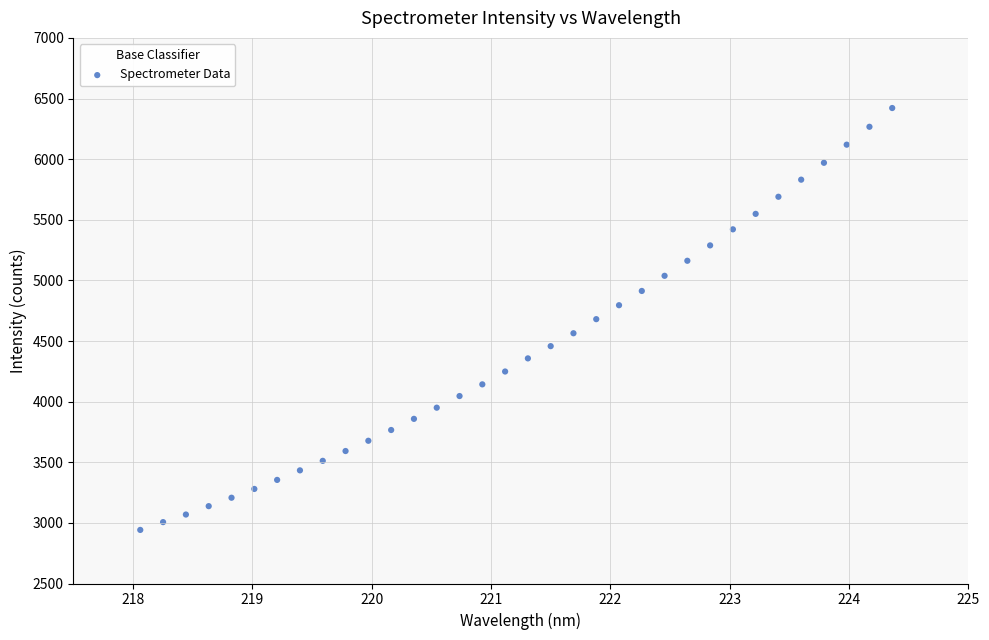

What is the range of X values (max minus min)?

6.3